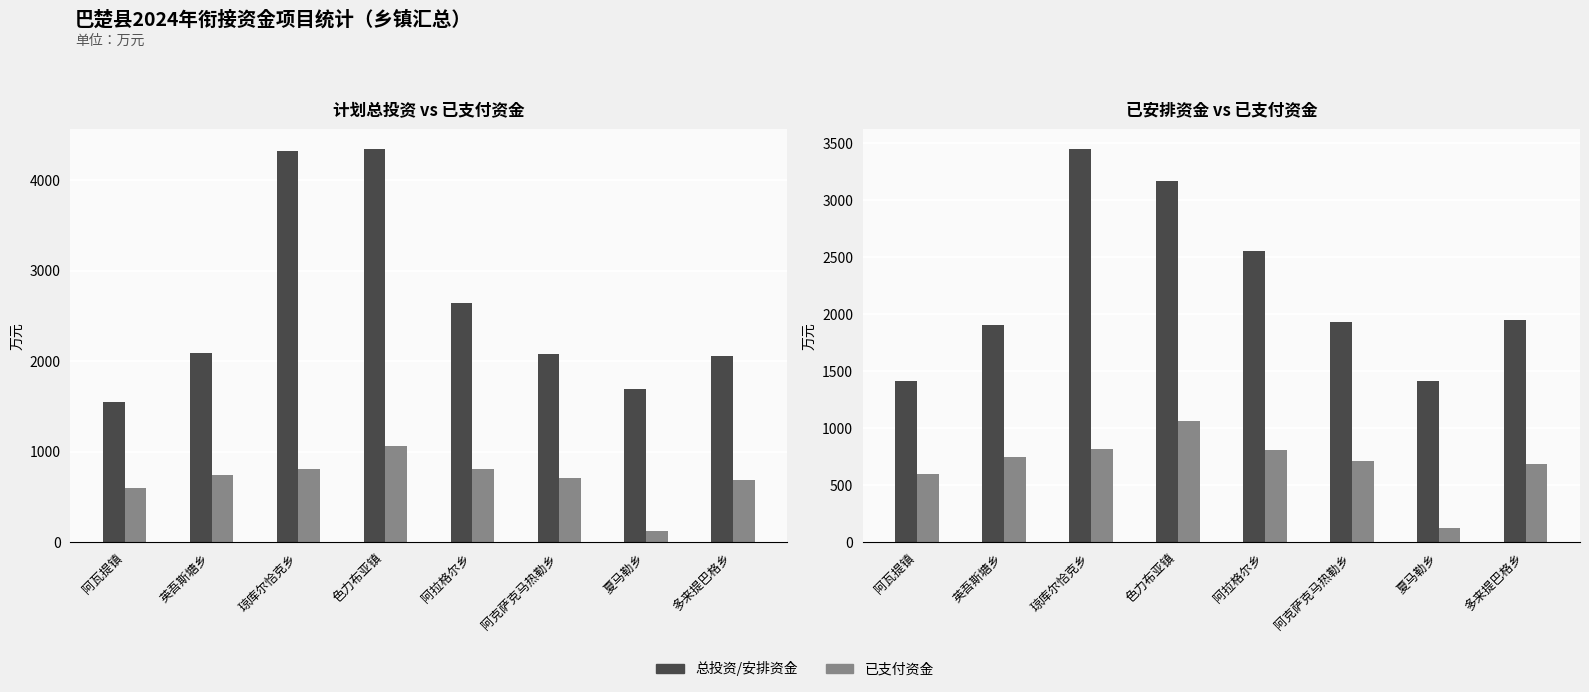

At which label is 已安排资金（万元） closest to 2431?

阿拉格尔乡